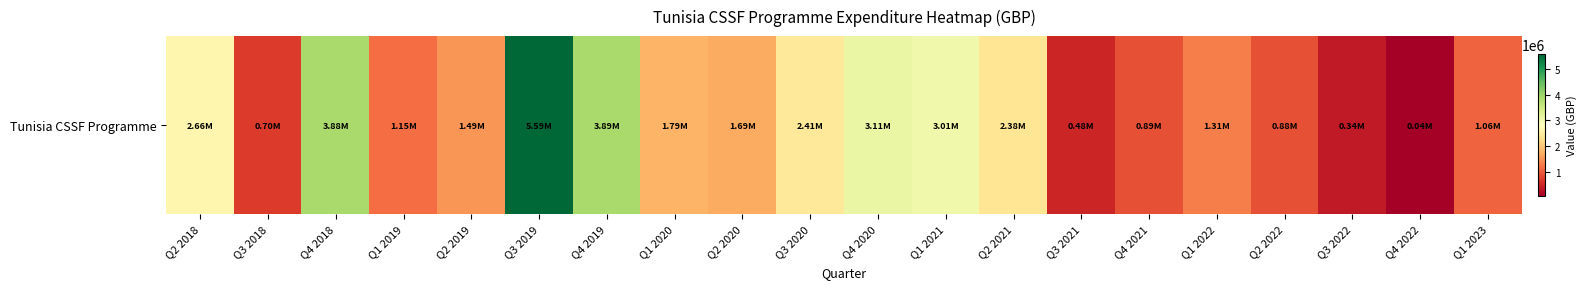

How many data points are above 1694859?

10